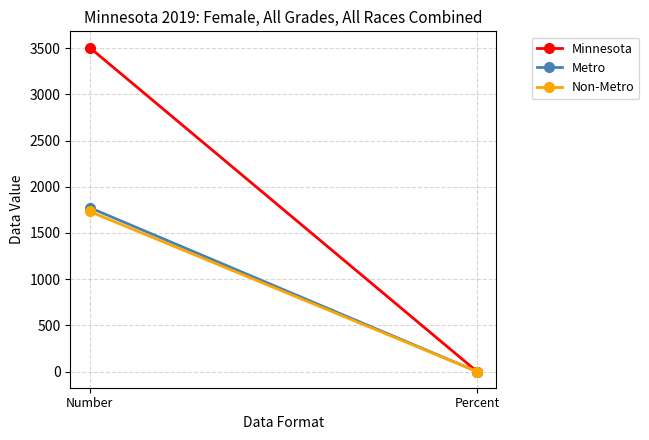

Rank the series by their maximum value, from highest to lowest.

Minnesota, Metro, Non-Metro